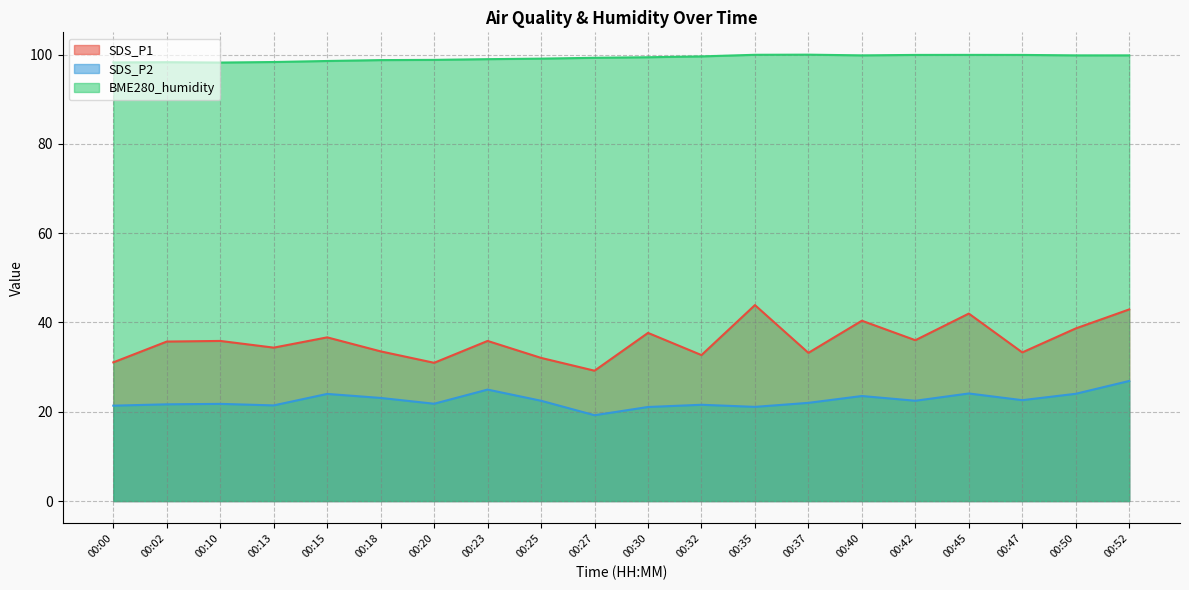

How many lines are shown in the chart?

3